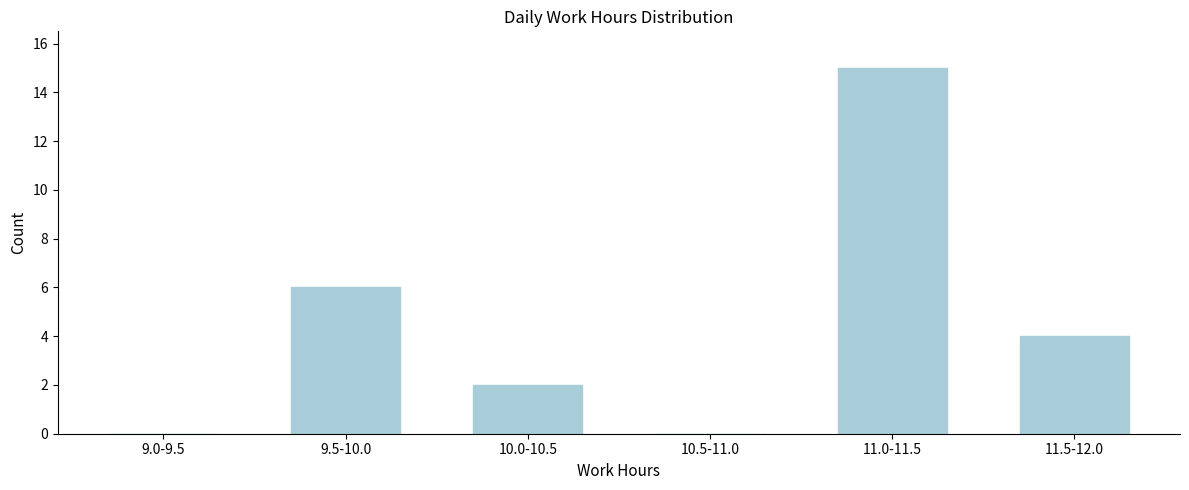

Reading right to left, extract all data points from this chart.

11.5-12.0=4	11.0-11.5=15	10.5-11.0=0	10.0-10.5=2	9.5-10.0=6	9.0-9.5=0